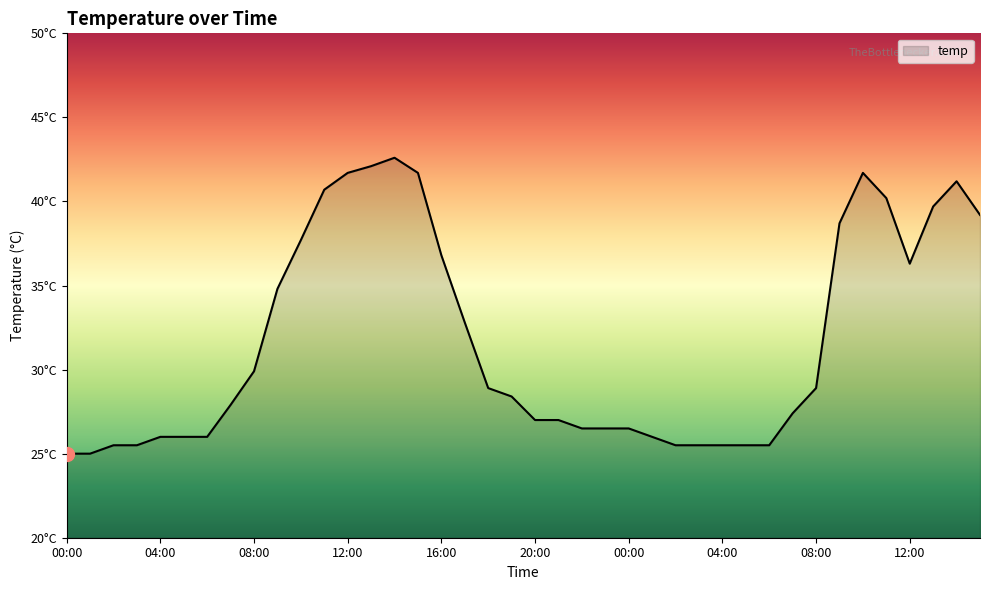

What is the greatest value displayed?

42.6